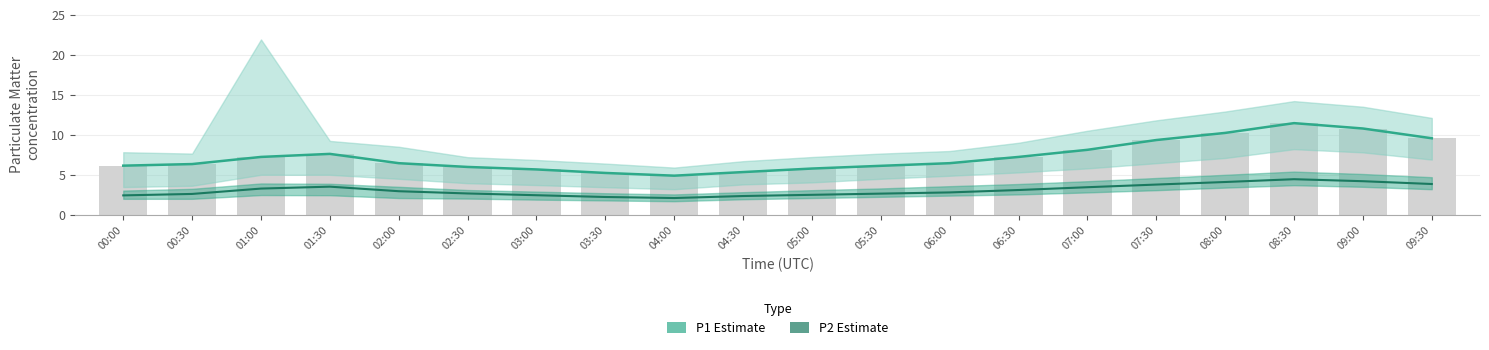

What is the value of the P2 Estimate bar at the 11th from the left?

2.5